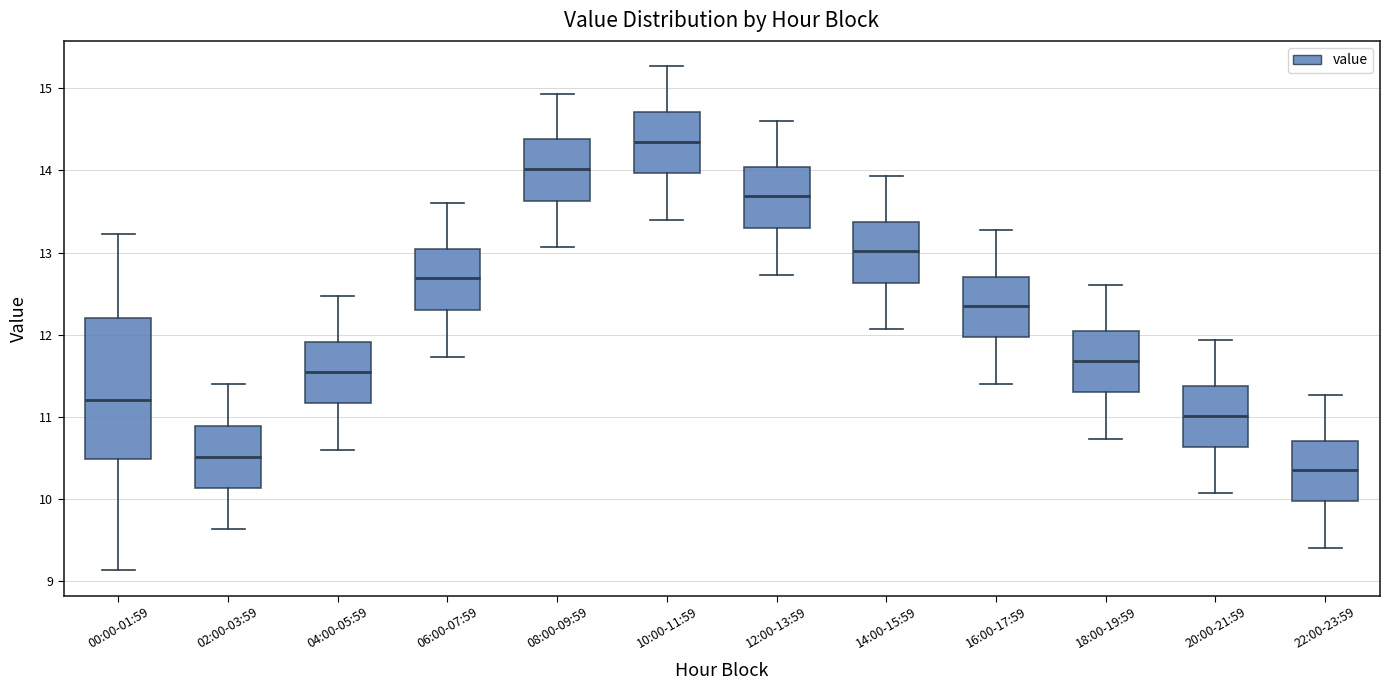

Comparing the boxes themselves (not the whiskers), which one is the tallest?

00:00-01:59